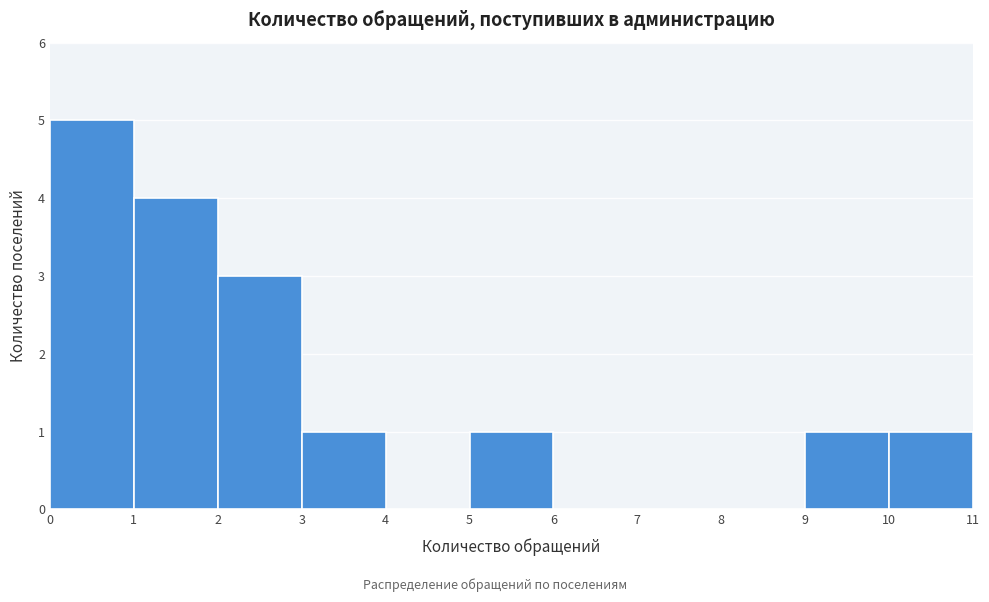

What is the height of the bar covering 9 to 10 on the x-axis? The values are not printed on the chart, so give them approximately, as read against the axis.

1